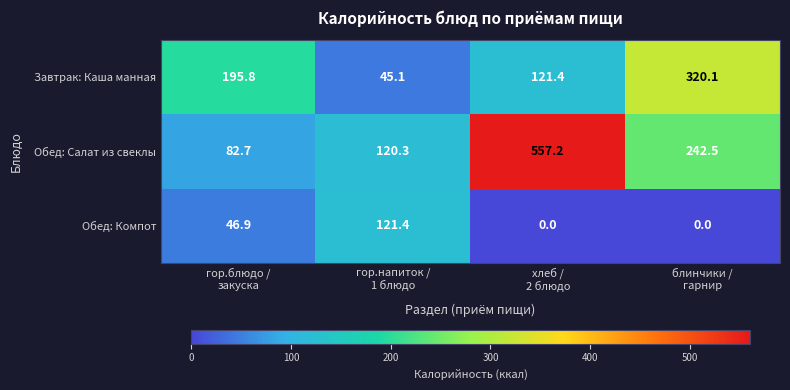

Reading left to right, list all the values displayed in this chart.

Завтрак: Каша манная: 195.8	45.1	121.4	320.1
Обед: Салат из свеклы: 82.7	120.3	557.2	242.5
Обед: Компот: 46.9	121.4	0.0	0.0